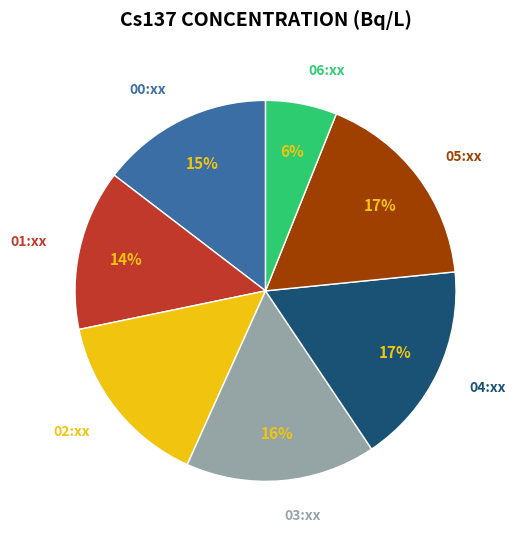

Between 04:xx and 00:xx, which is larger?

04:xx